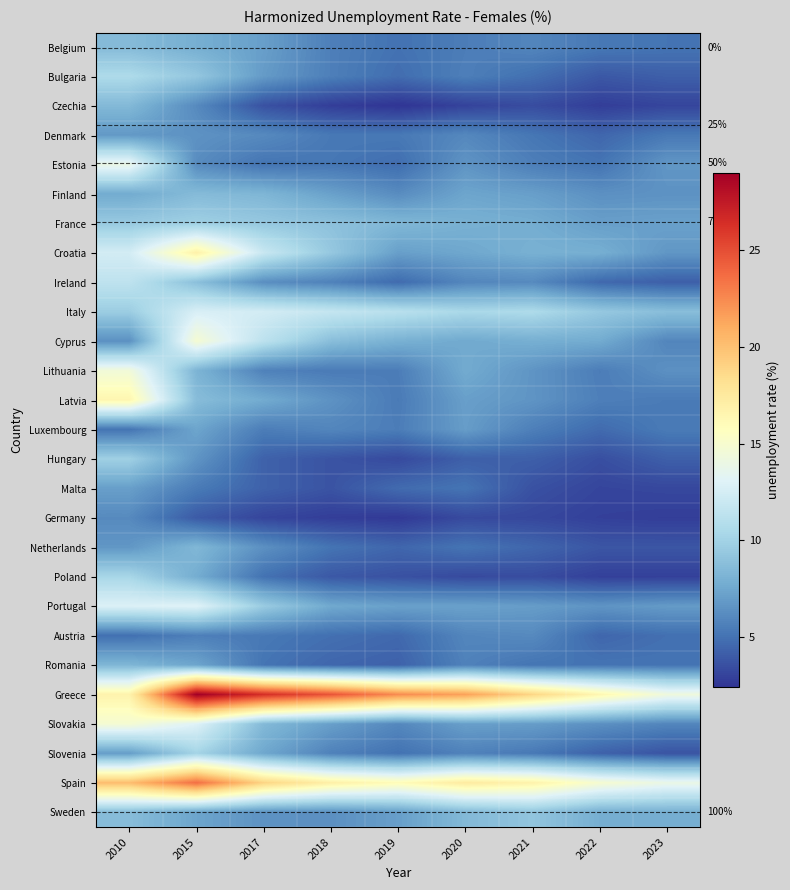

At how many categories does at least one series exceed 21?

5